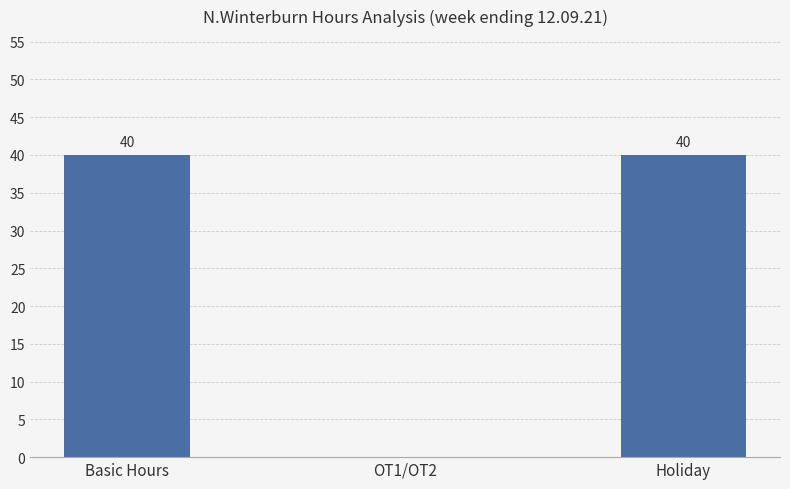

How many values are between 0 and 40?

3